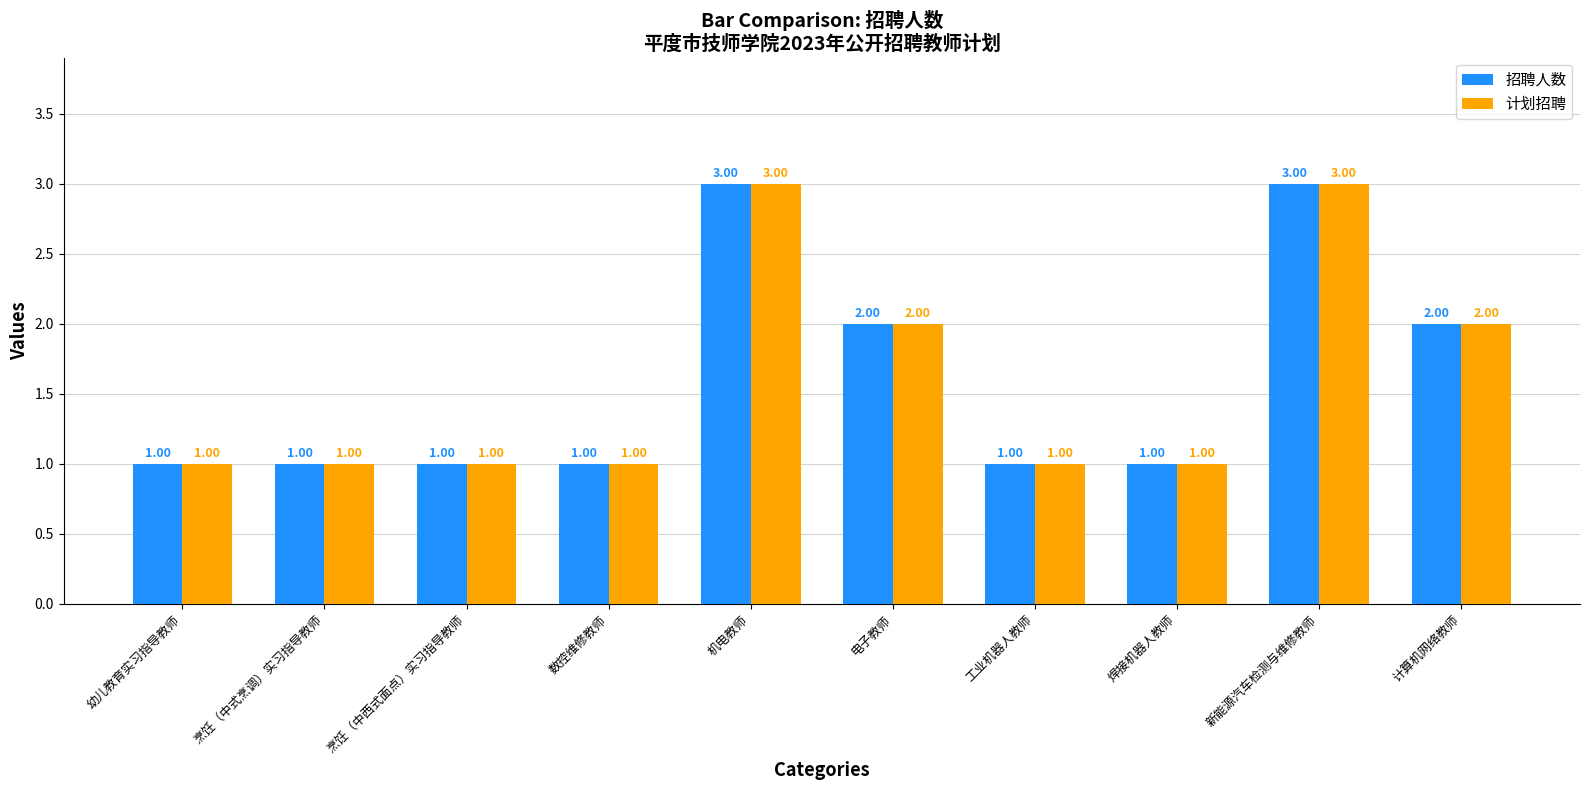

What is the sum of all 计划招聘 values?

16